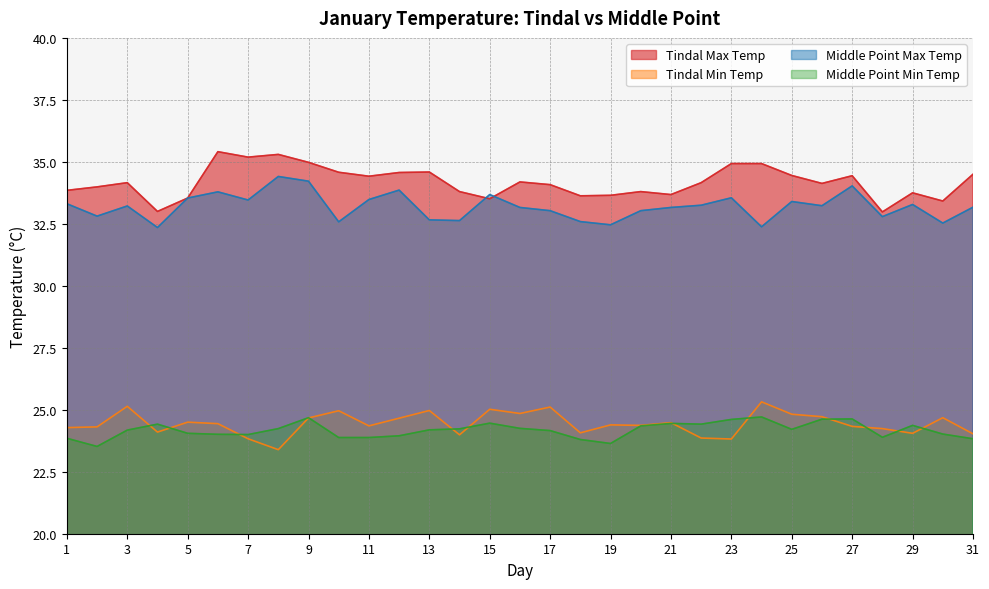

What is the difference between the maximum and minimum values in the Tindal Min Temp series?

1.9